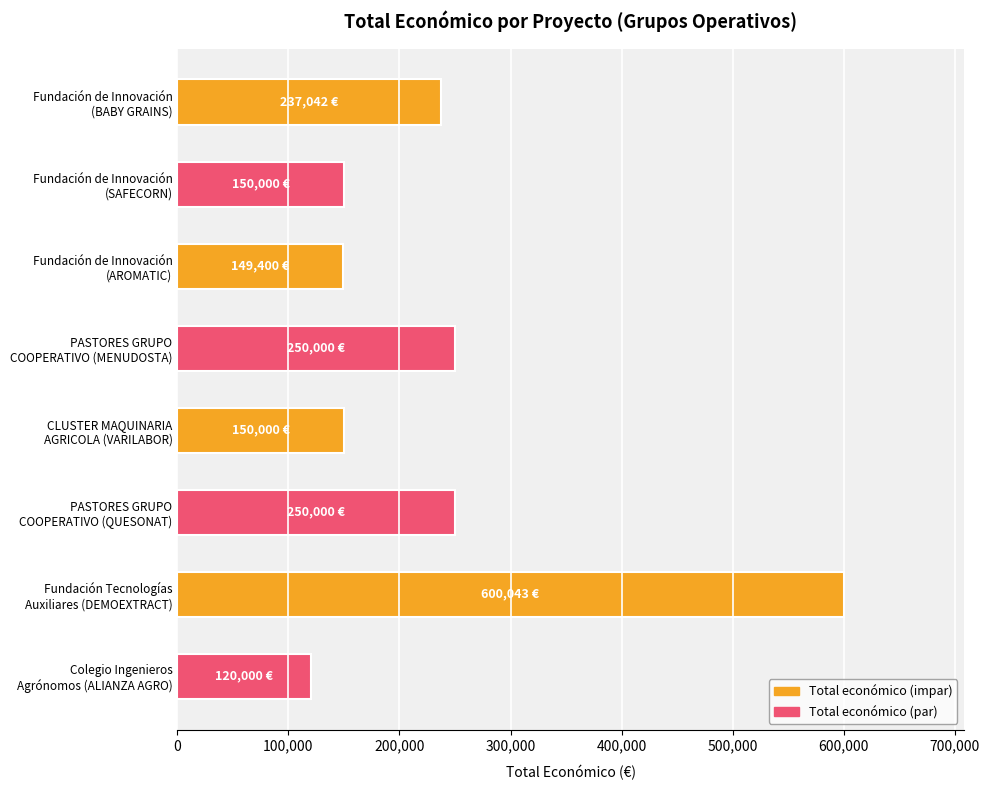

What is the greatest value displayed?

600043